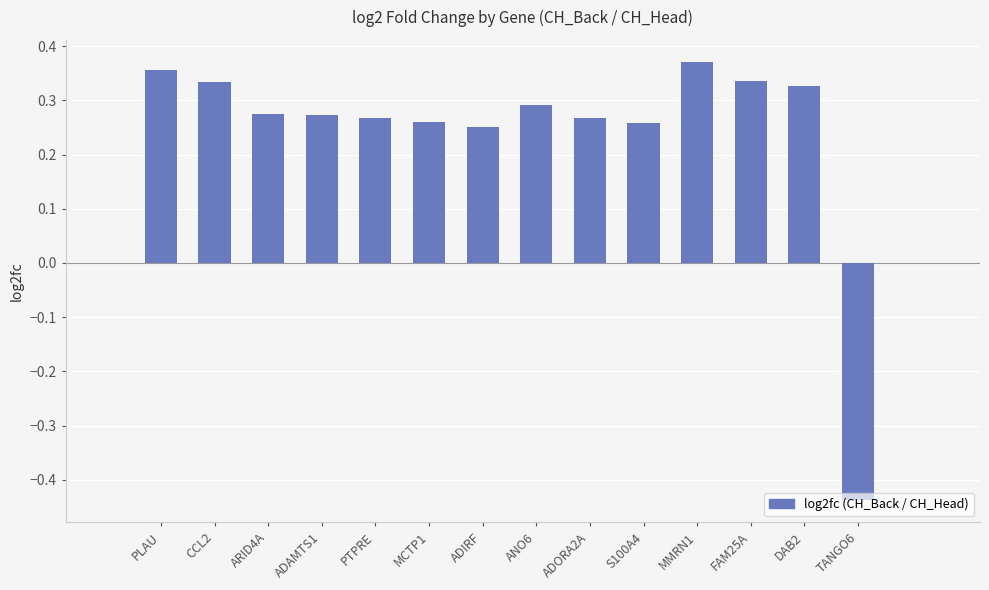

True or false: the data shows 0.2 at FAM25A.

False